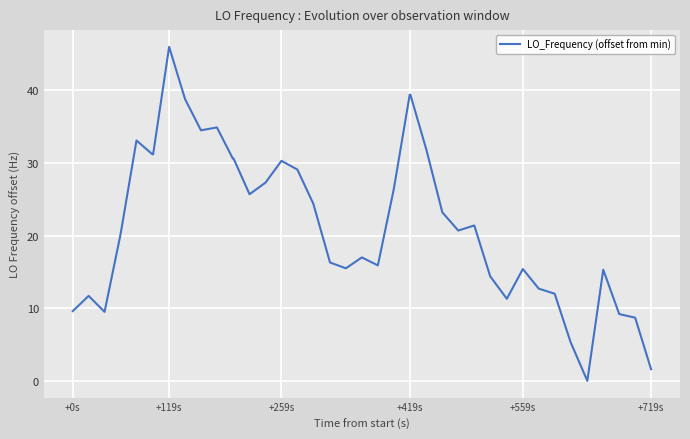

Does the chart display data point markers on the line(s)?

No